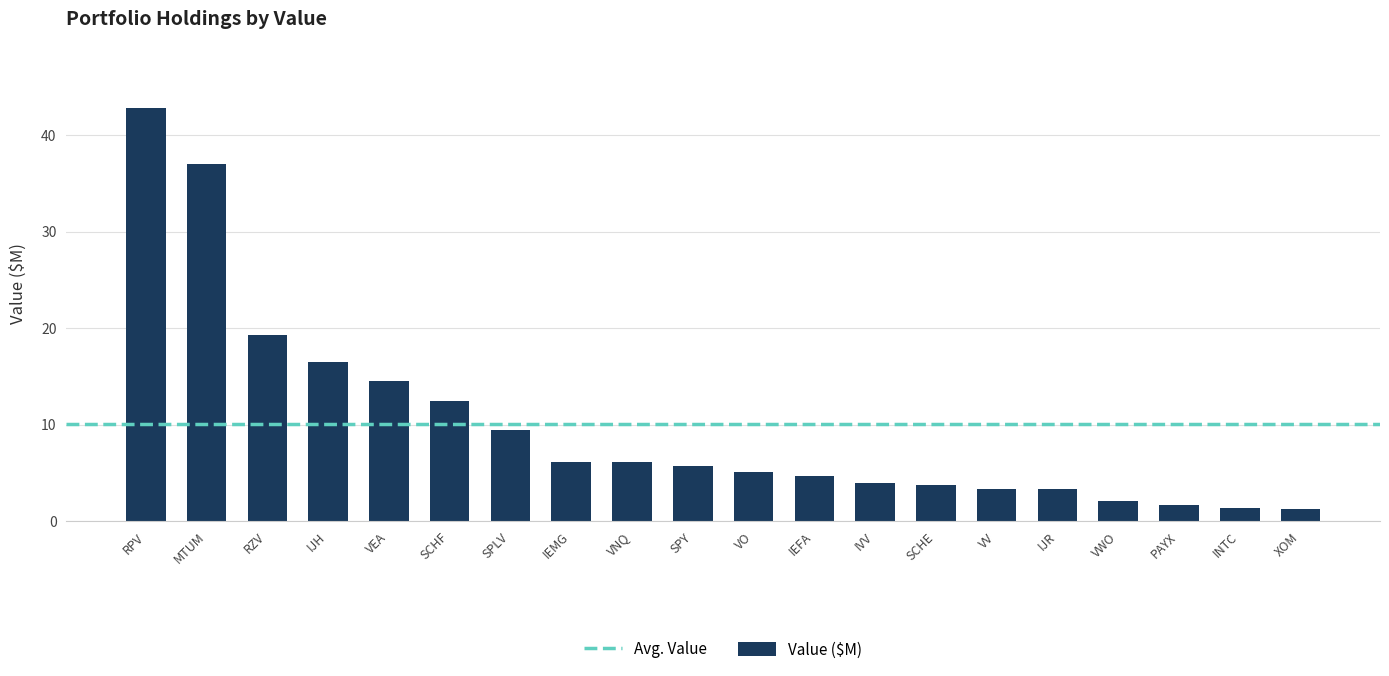

What position from the right is VNQ?

12